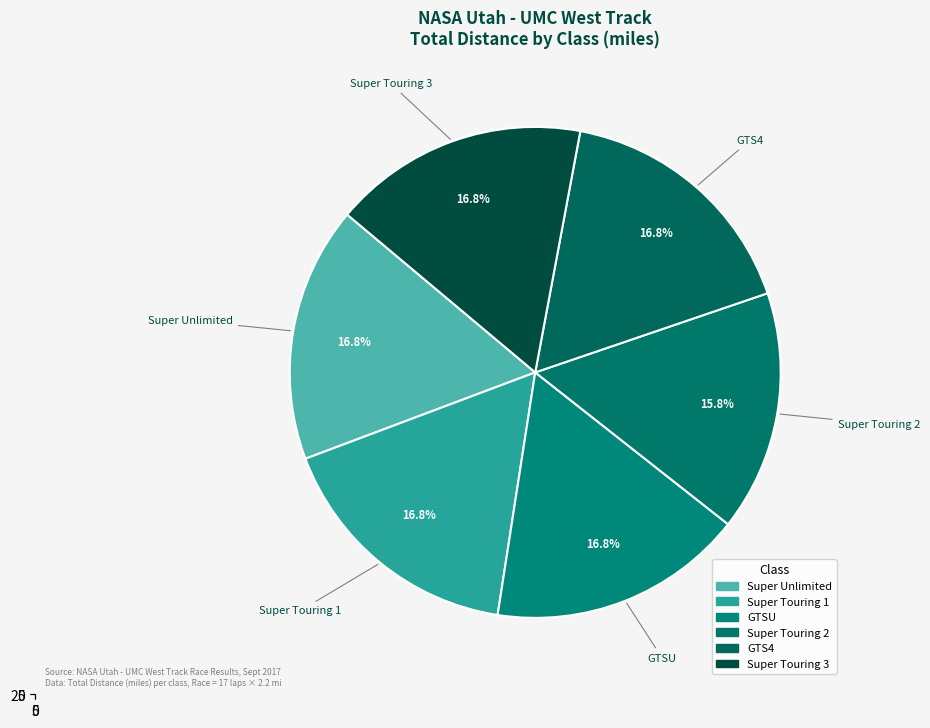

To the nearest percent, what is the difference between the largest and smallest slice percentages?

1%